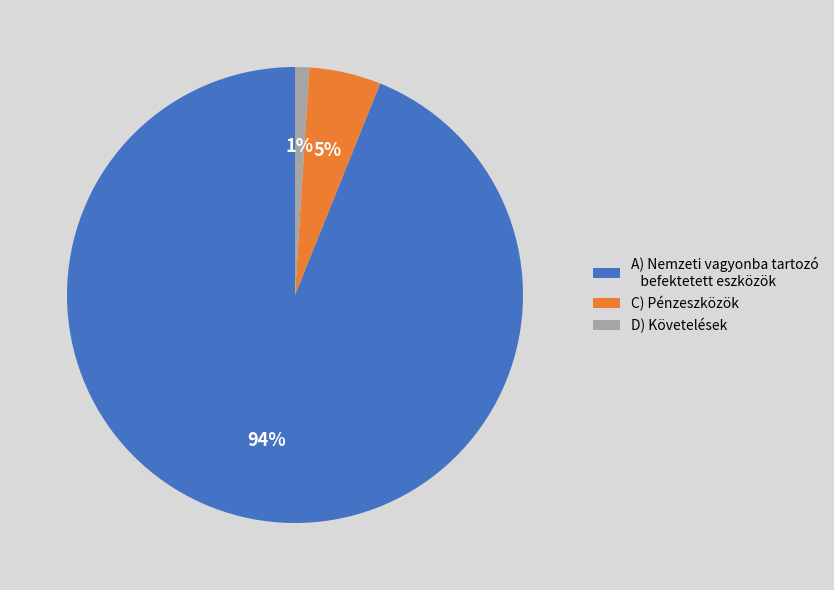

Which has a higher value, D) Követelések or A) Nemzeti vagyonba tartozó befektetett eszközök?

A) Nemzeti vagyonba tartozó befektetett eszközök